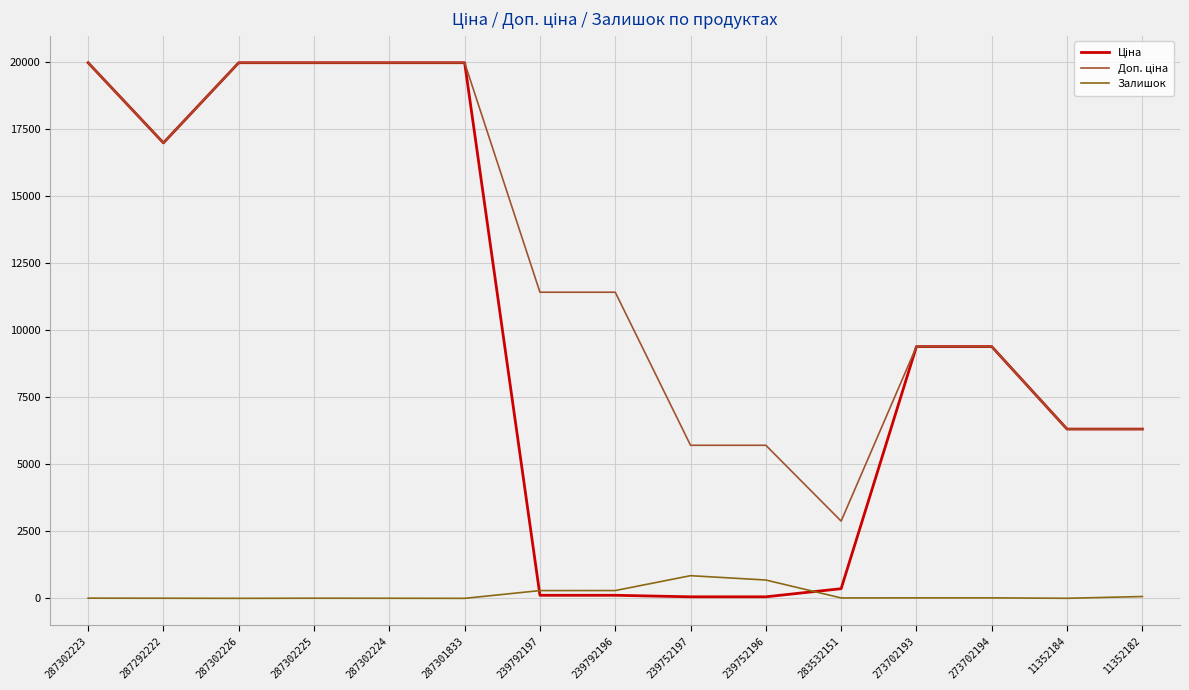

At which category does the chart reach its peak across all series?

287302223